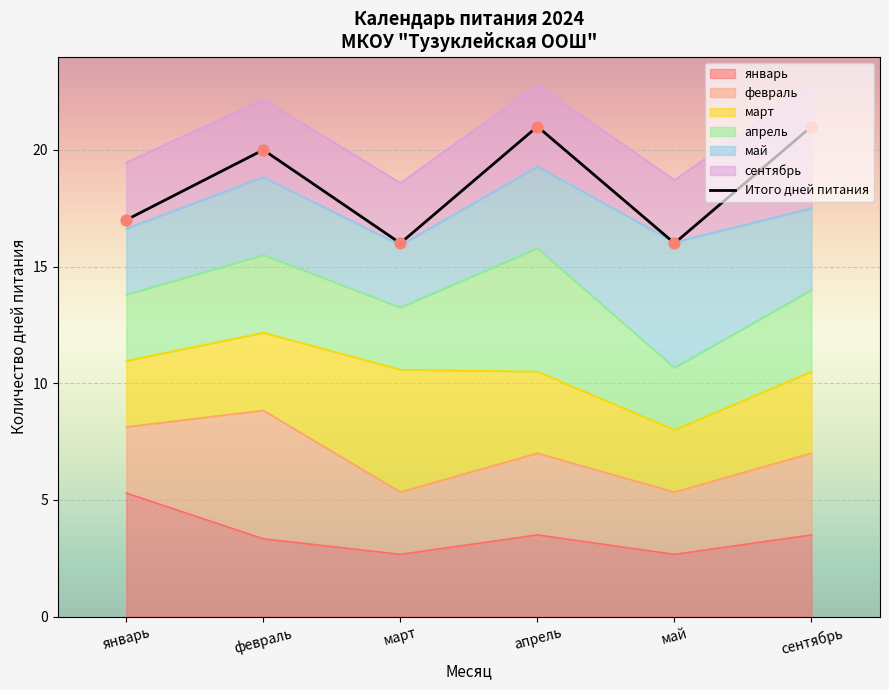

What is the ratio of the value at май to the value at март?

1.0